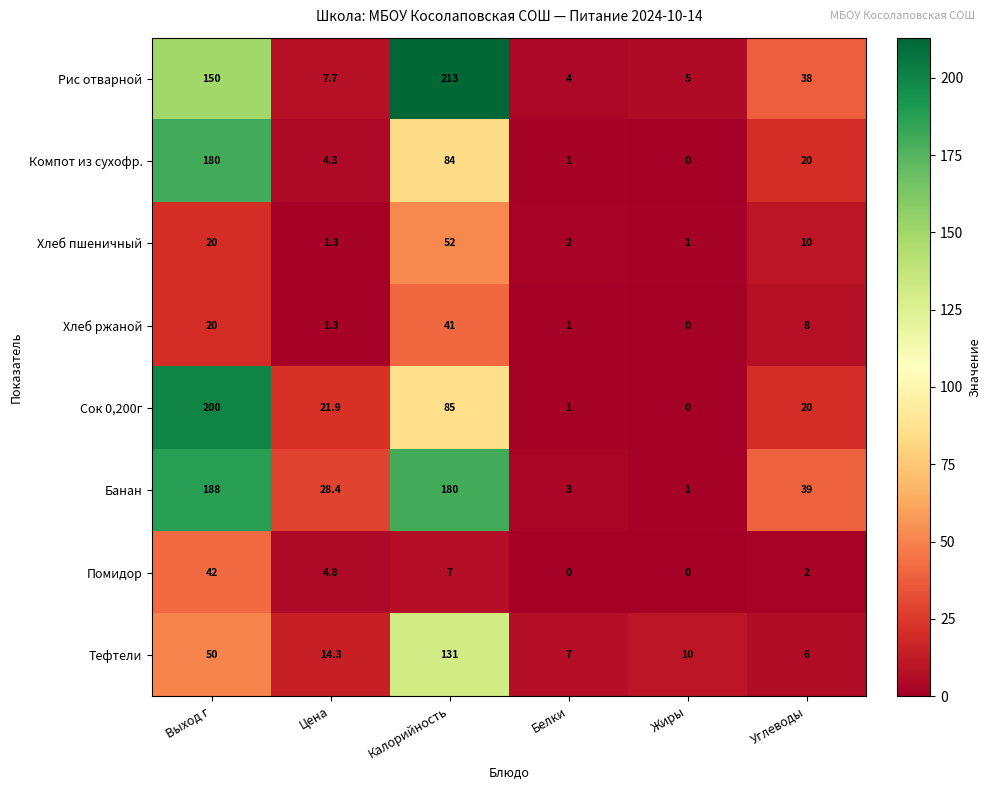

The value of Хлеб ржаной at Углеводы is 4.1. True or false?

False